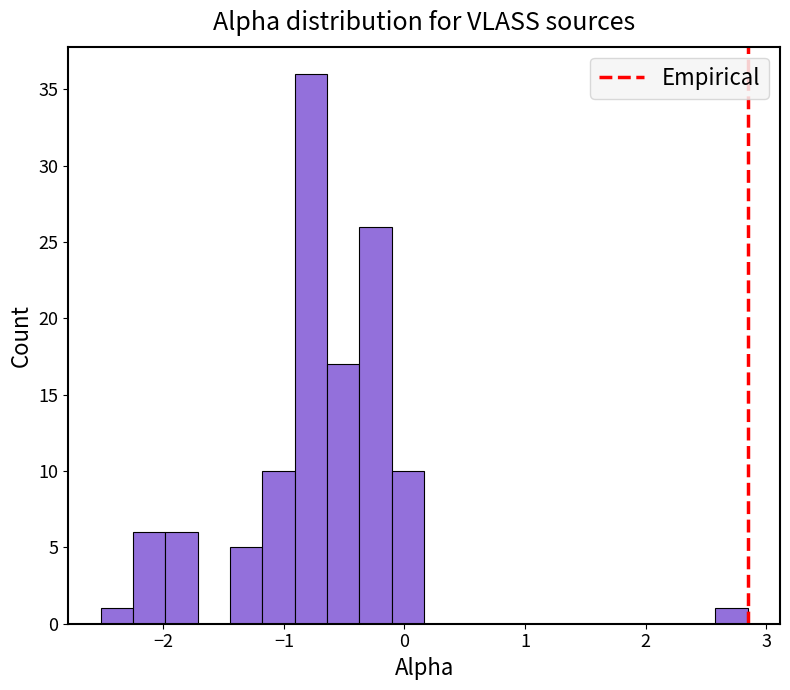

Around what value on the x-axis is the tallest bar? Give the approximate position of its centre, as read against the axis.

-0.8